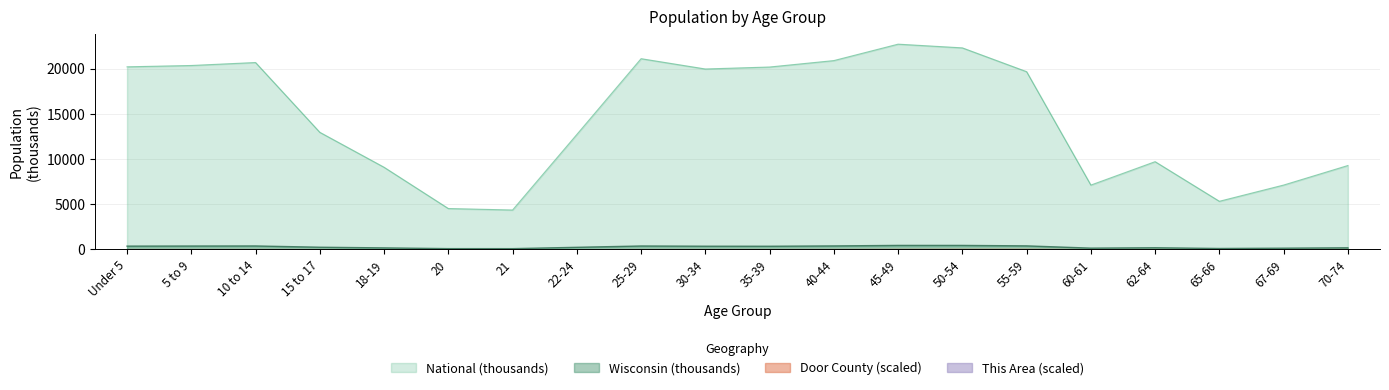

True or false: National and Wisconsin cross at least once.

False